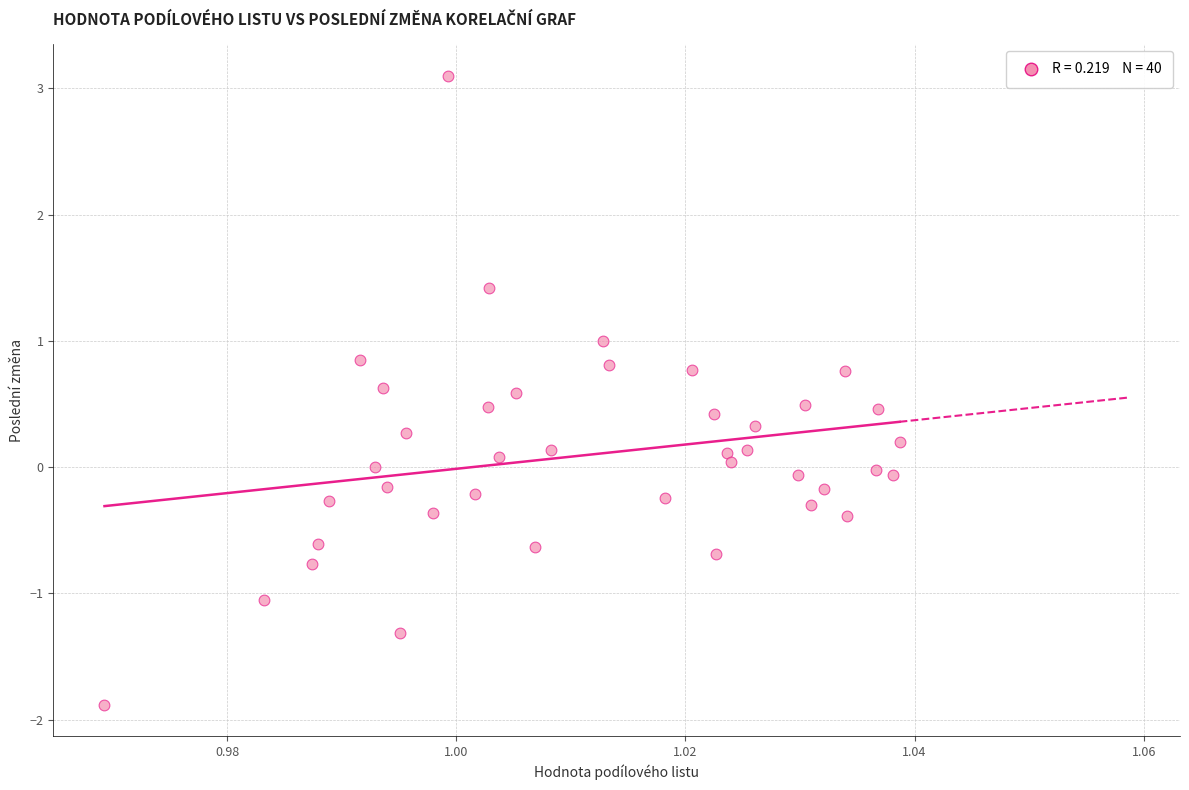

What is the range of Y values (max minus min)?

5.0